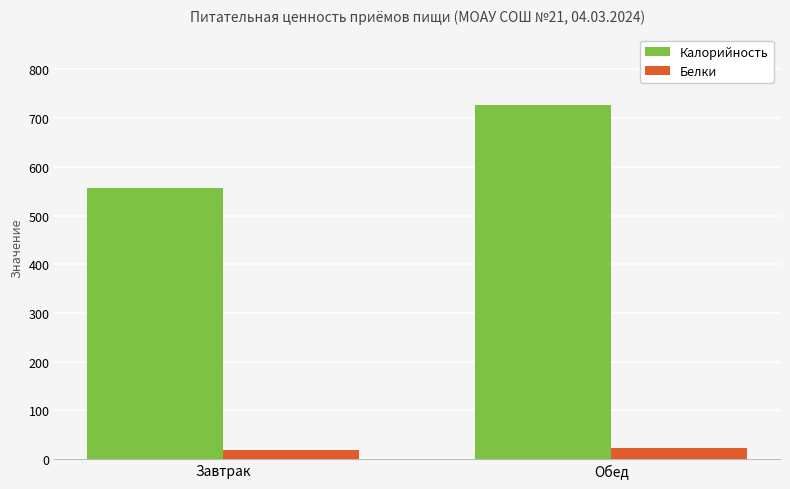

What is the minimum value for Калорийность?

556.4